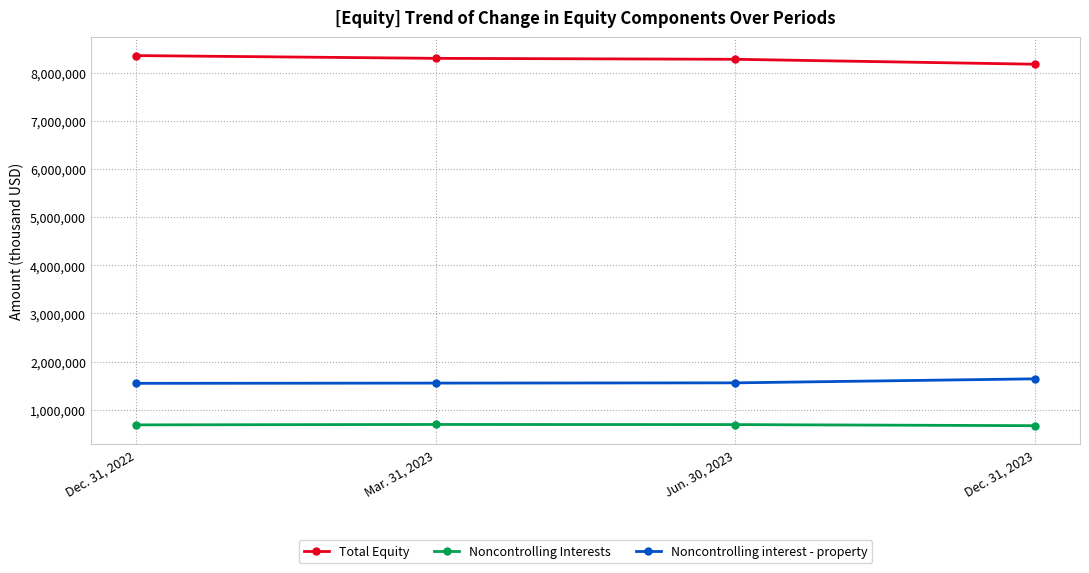

True or false: Noncontrolling Interests and Noncontrolling interest - property cross at least once.

False